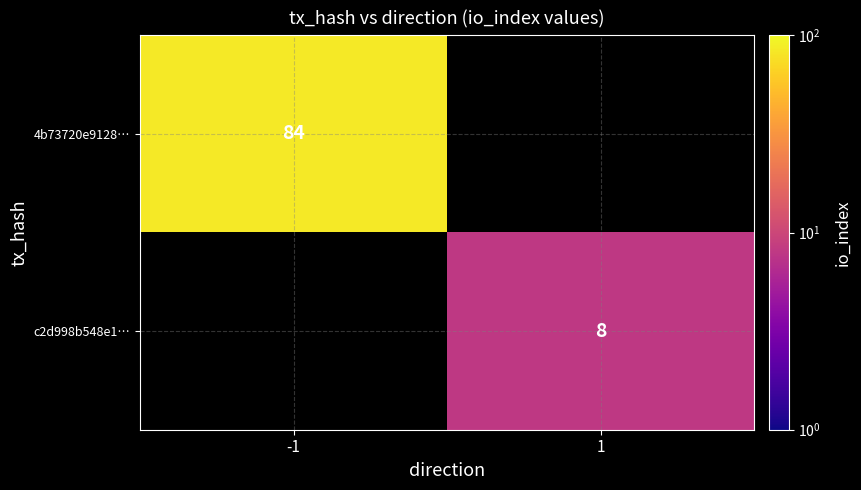

The 4b73720e9128… series shows 56 at -1. True or false?

False